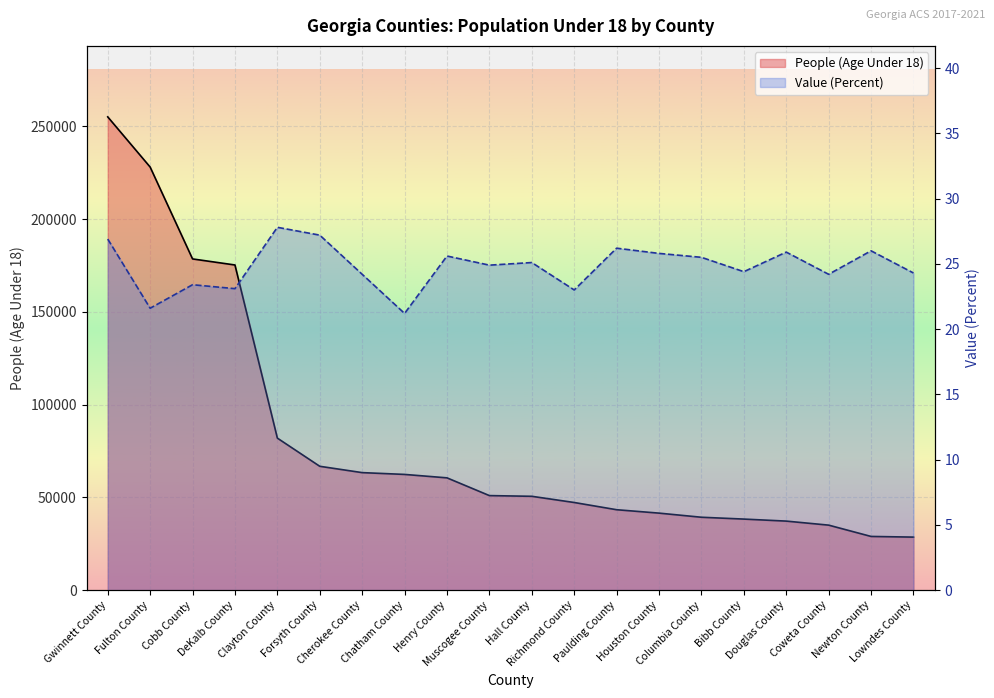

What is the difference between the maximum and minimum values in the Value (Percent) series?

6.6